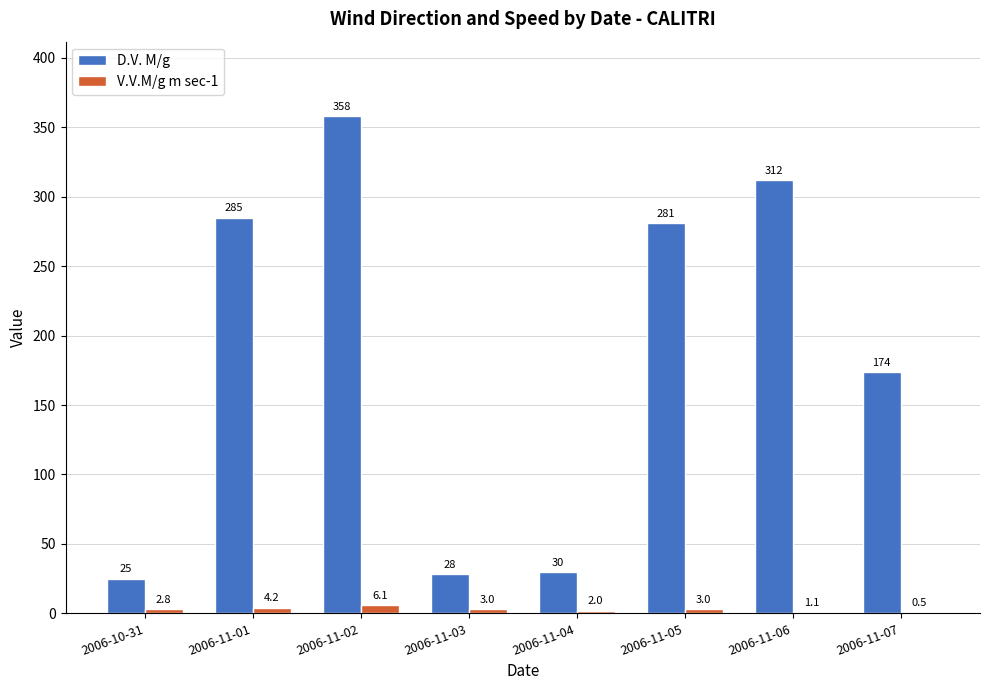

How many series are shown in this chart?

2